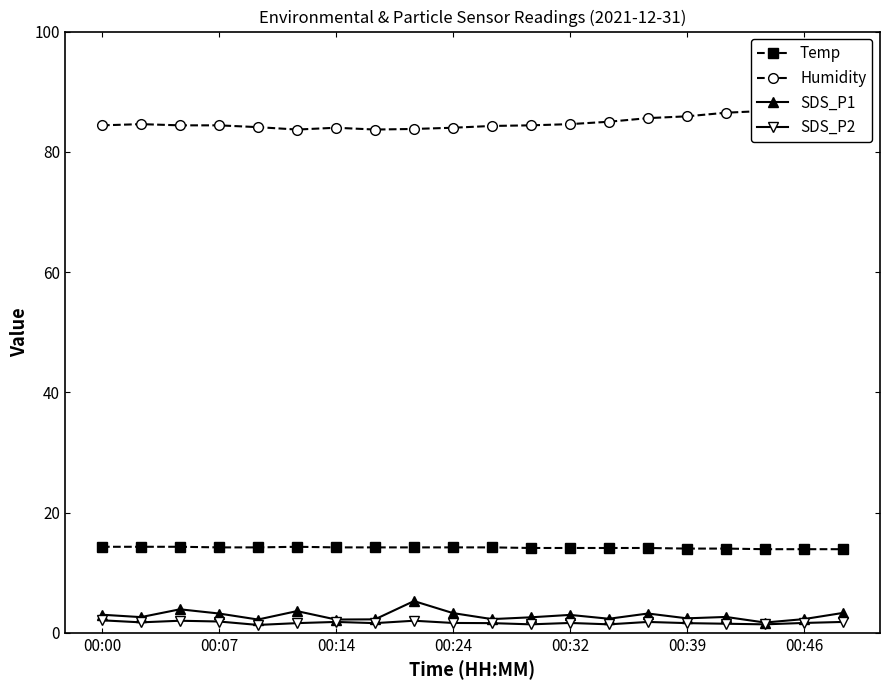

True or false: SDS_P2 and SDS_P1 intersect in this chart.

False